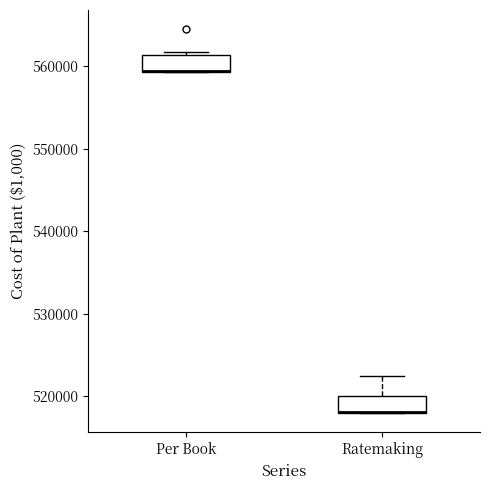

Where is the upper edge of the box for Ratemaking on the y-axis? The values are not printed on the chart, so give them approximately, as read against the axis.

520000